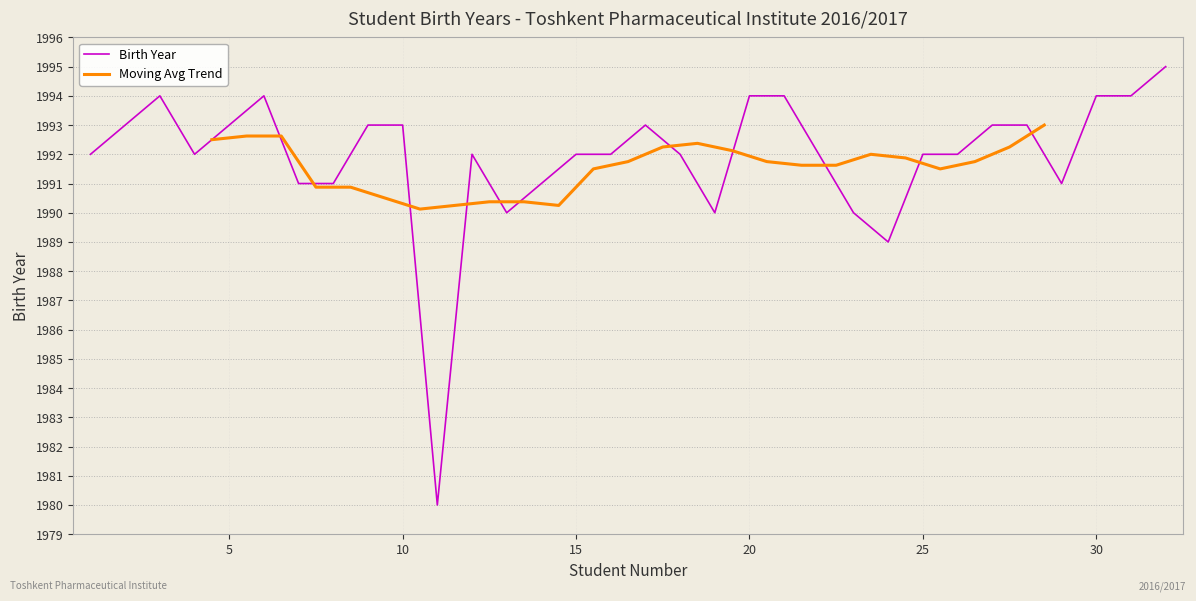

The value at 13 is 1990. True or false?

True